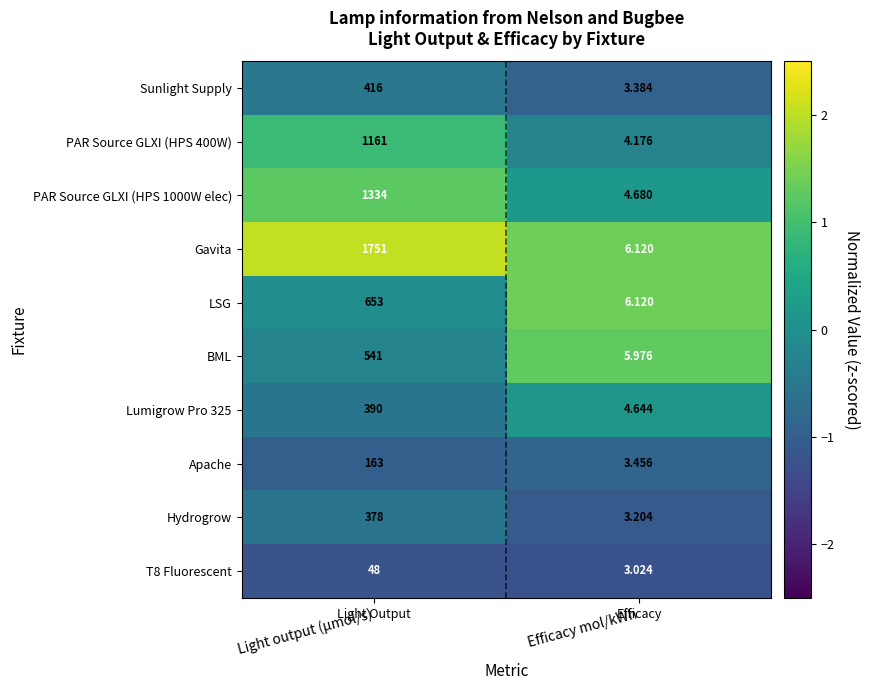

Rank the series by their maximum value, from highest to lowest.

Gavita, PAR Source GLXI (HPS 1000W elec), PAR Source GLXI (HPS 400W), LSG, BML, Sunlight Supply, Lumigrow Pro 325, Hydrogrow, Apache, T8 Fluorescent